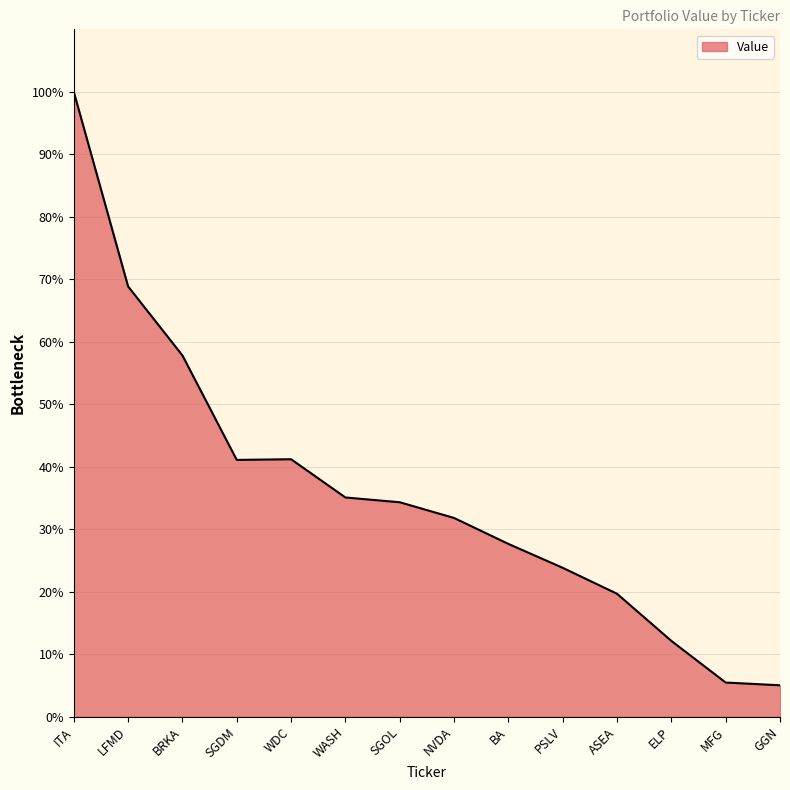

What is the ratio of the value at MFG to the value at NVDA?

0.2